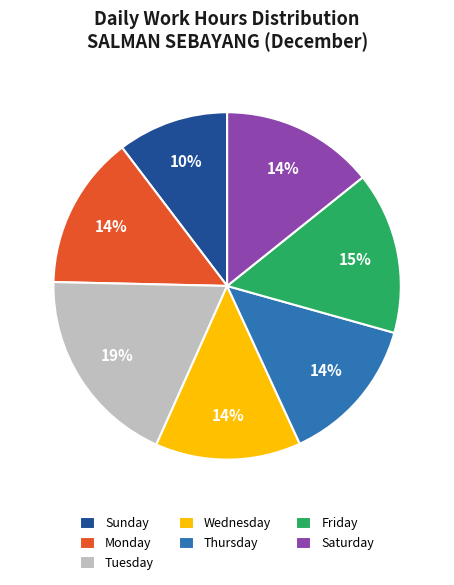

Is the sum of Tuesday and Saturday greater than half?

No